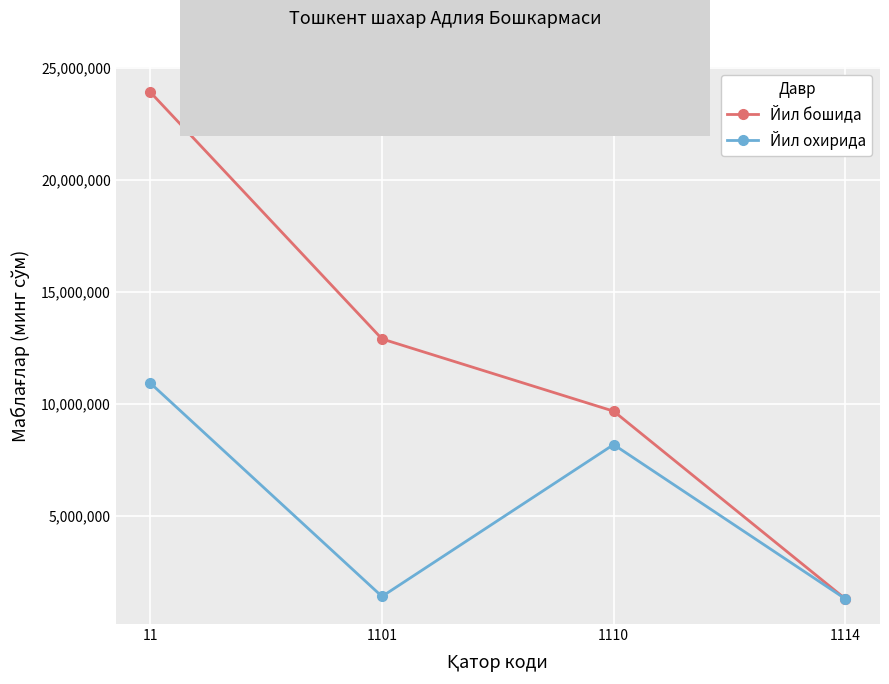

Reading left to right, what are all the values shown in this chart?

Йил бошида: 11=23907549.5	1101=12905655.5	1110=9683942.7	1114=1317951.3
Йил охирида: 11=10933987.9	1101=1421573.9	1110=8194462.6	1114=1317951.3